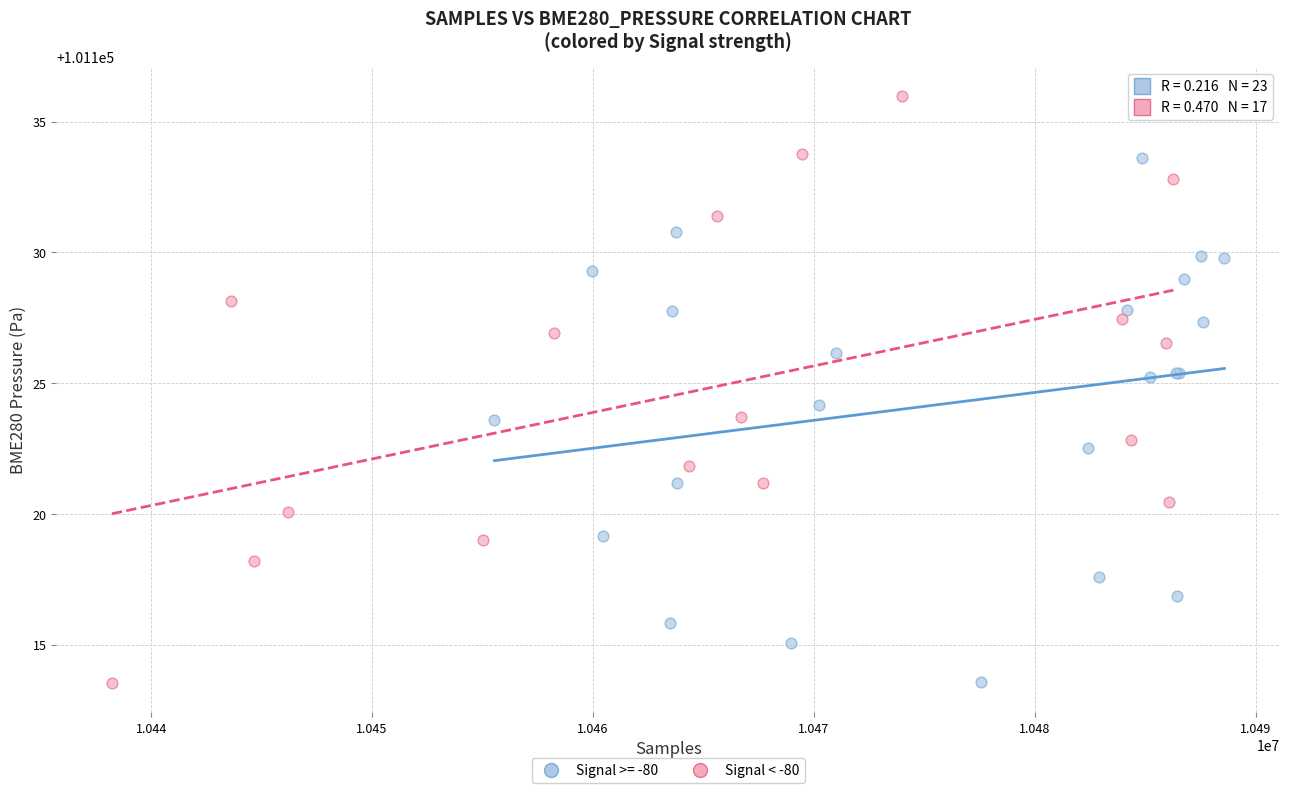

Which series has the largest Y range (max minus min)?

Signal < -80